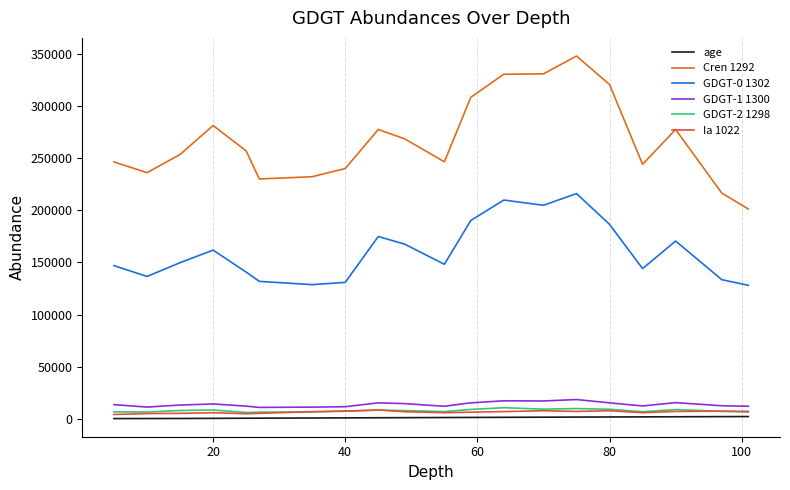

Which series has the widest spread of values?

Cren 1292